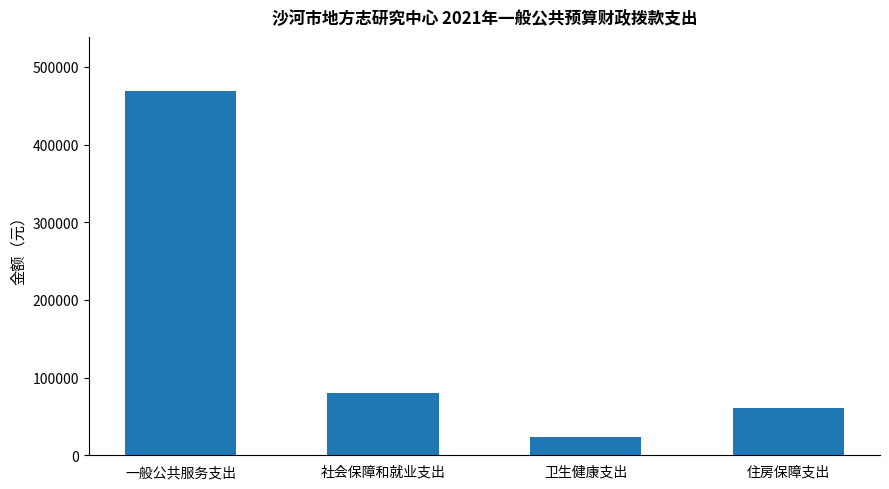

What is the ratio of the value at 卫生健康支出 to the value at 一般公共服务支出?

0.1